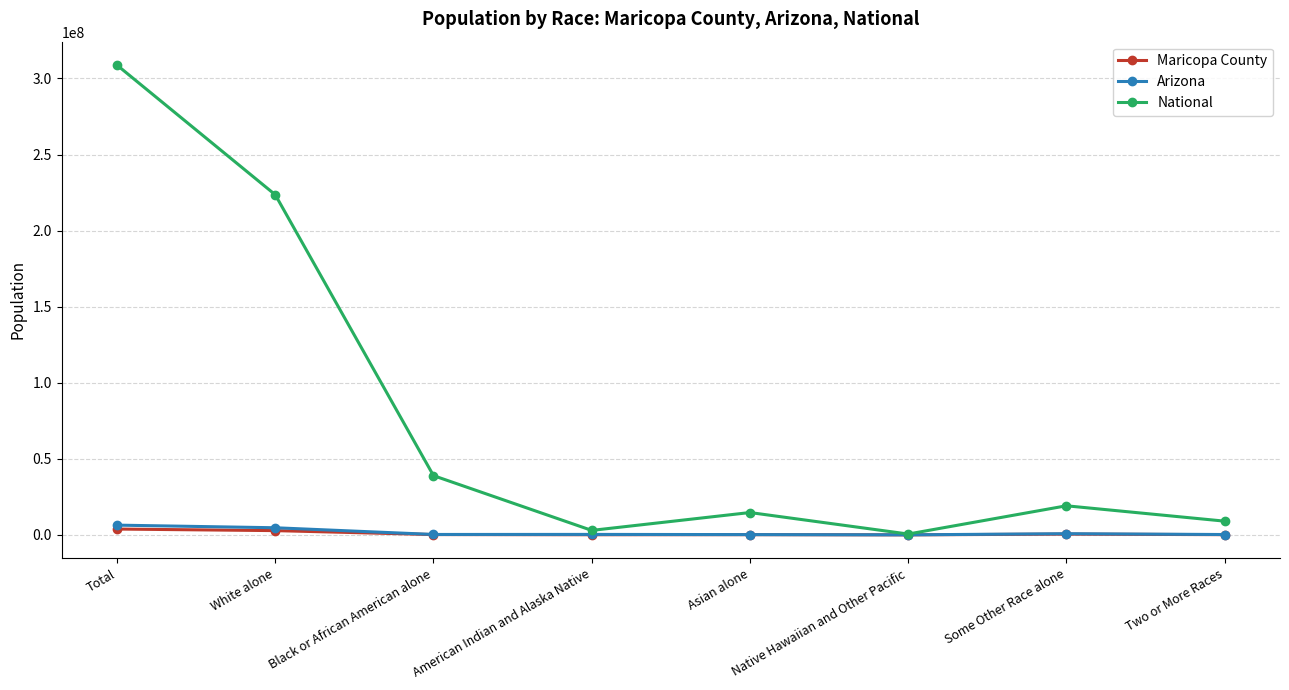

What is the maximum value shown in the chart?

308745538